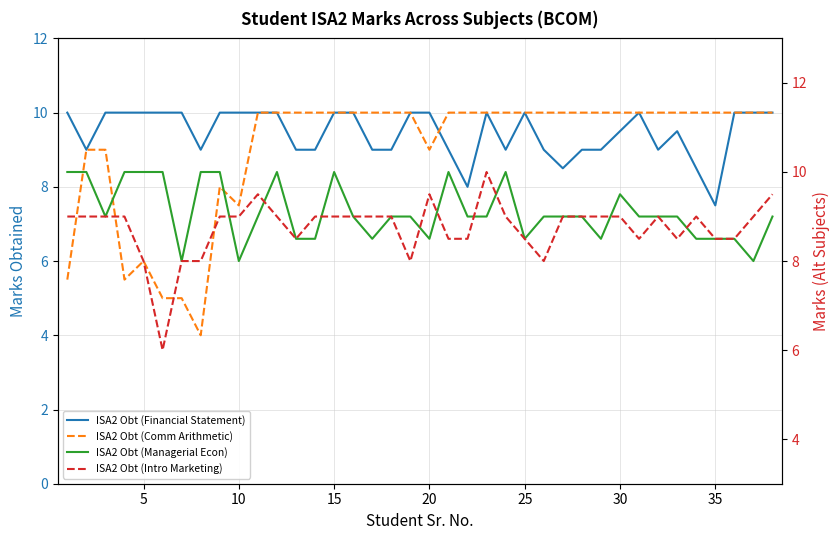

How many intersections are there between ISA2 Obt (Intro Marketing) and ISA2 Obt (Managerial Econ)?

9